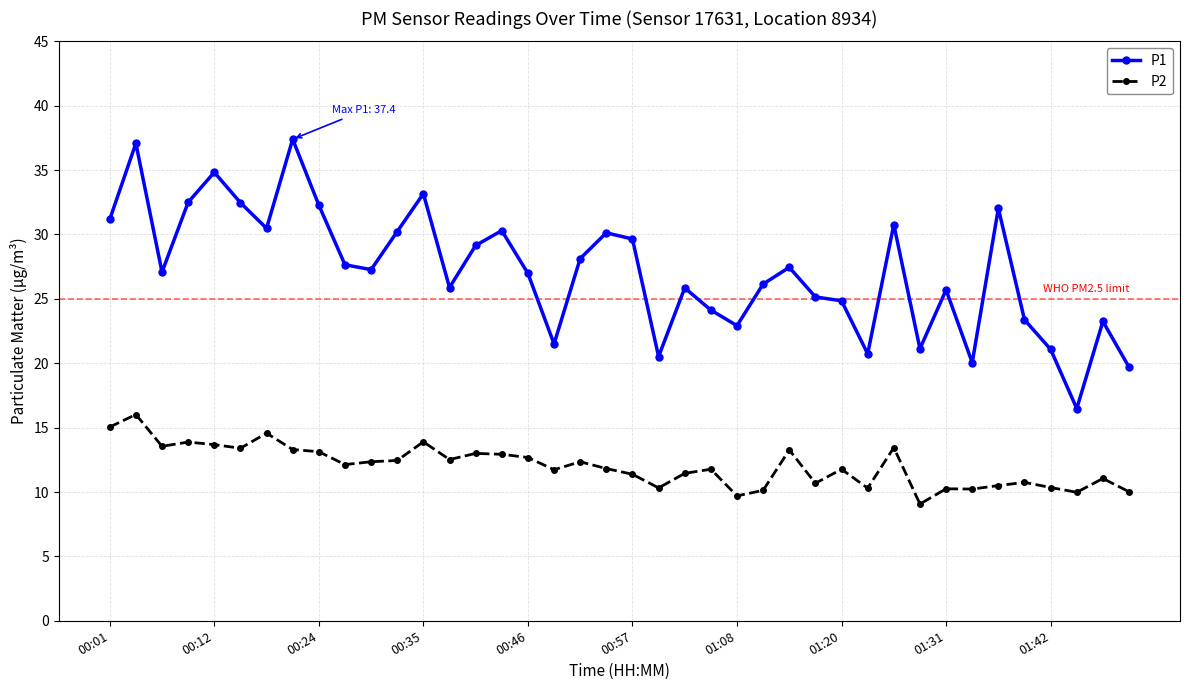

Which series has the largest total across all categories?

P1